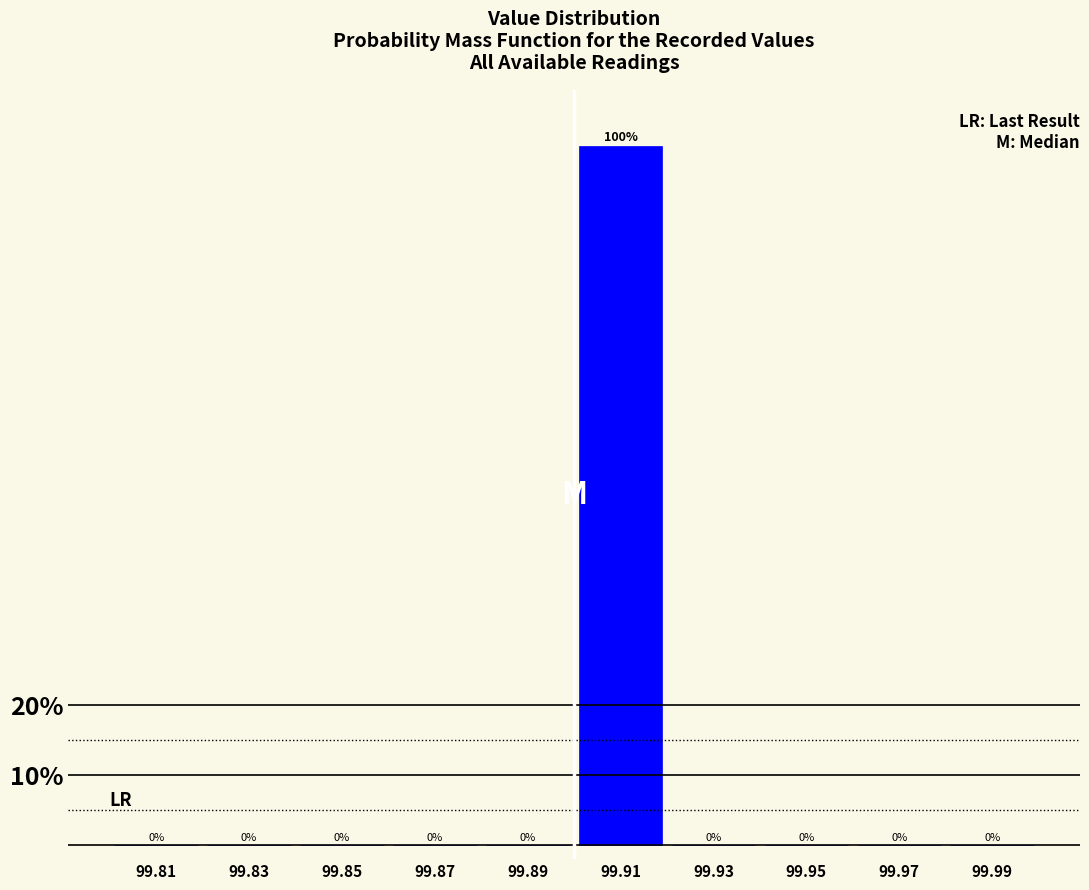

Reading left to right, list every bar in this chart as the range it spans on the x-axis followed by its height.

99.80 to 99.82: 0
99.82 to 99.84: 0
99.84 to 99.86: 0
99.86 to 99.88: 0
99.88 to 99.90: 0
99.90 to 99.92: 100
99.92 to 99.94: 0
99.94 to 99.96: 0
99.96 to 99.98: 0
99.98 to 100.00: 0